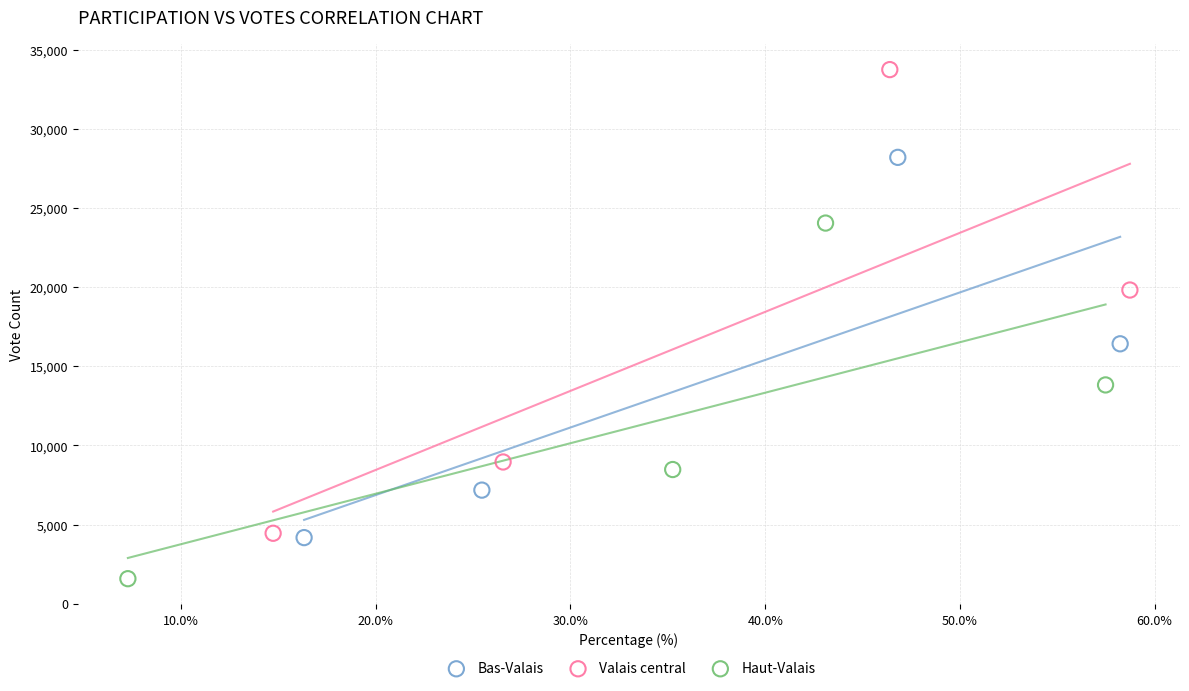

Which series reaches the minimum Y coordinate?

Haut-Valais